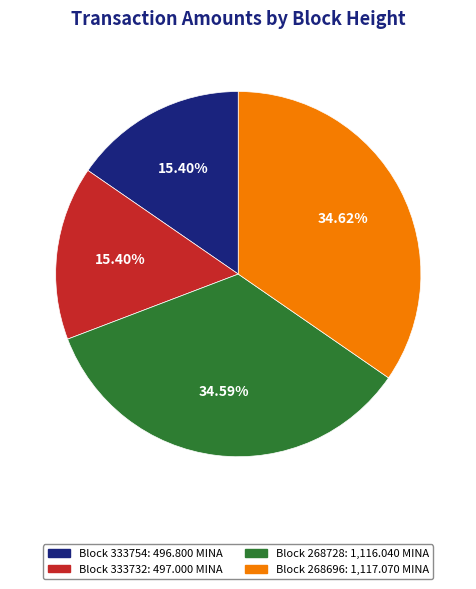

Is there any slice that represents more than half of the pie?

No